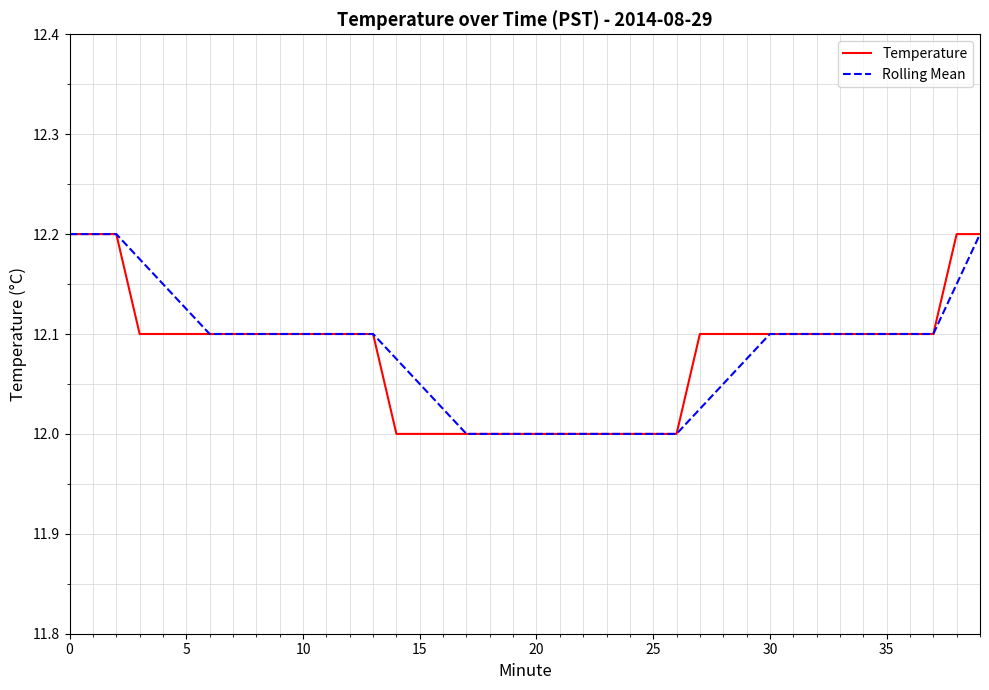

How many lines are shown in the chart?

2